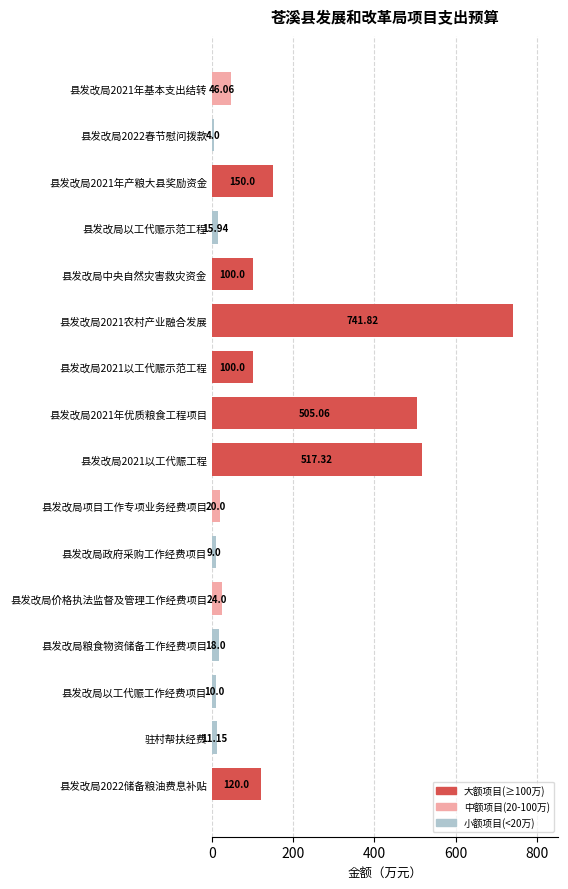

Approximately how many times larger is the value at 县发改局2021以工代赈工程 compared to 县发改局2021年产粮大县奖励资金?

3.4